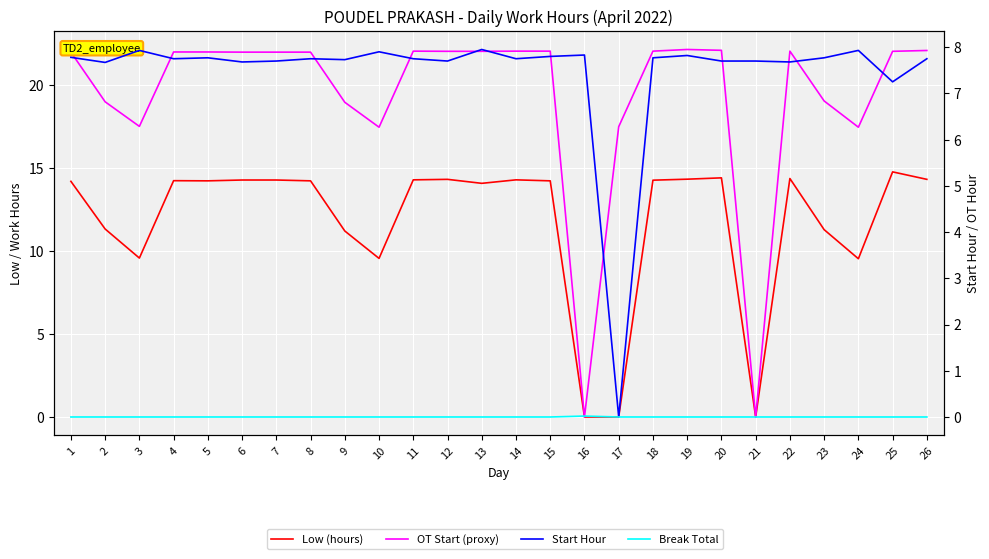

The Break Total series shows 0.0 at 3. True or false?

True